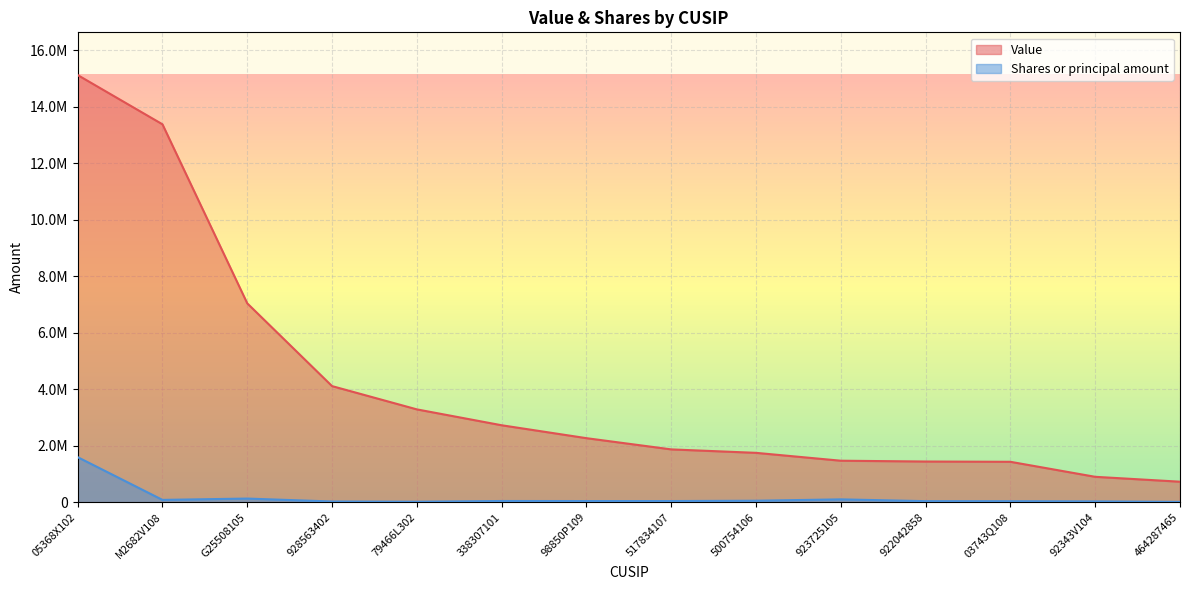

The value of Shares or principal amount at 338307101 is 42375. True or false?

True